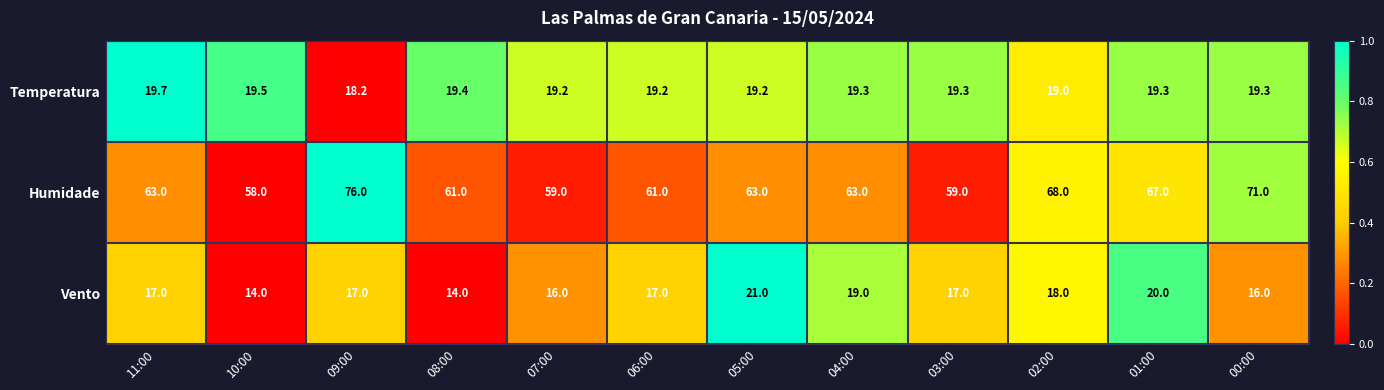

What is the average value of the Temperatura series?

19.2